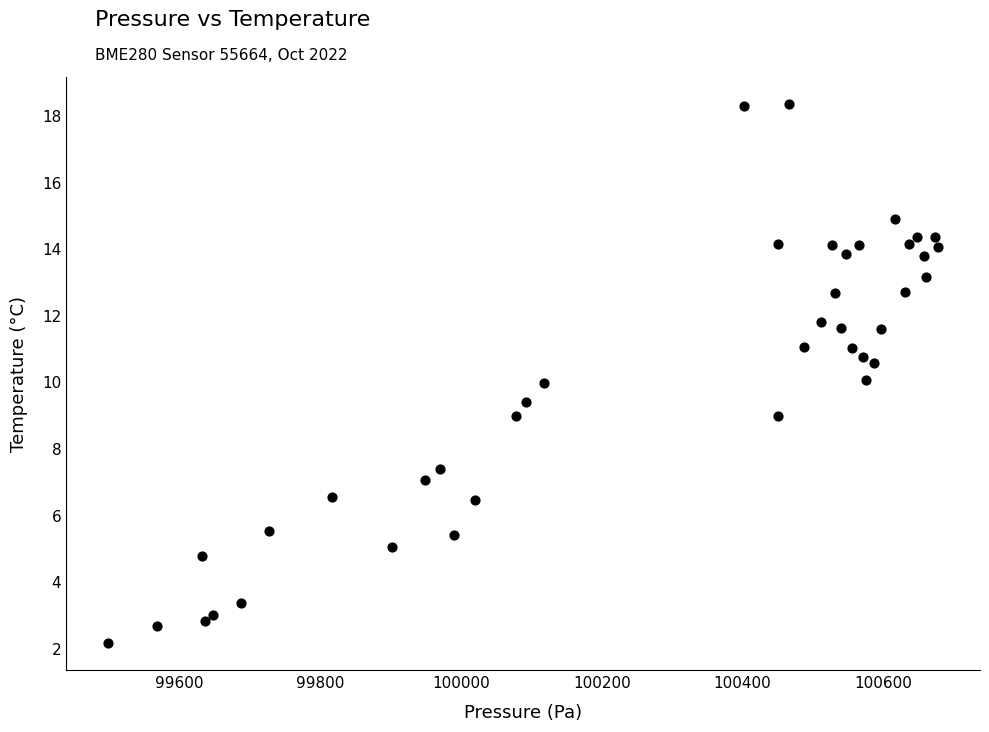

What is the range of X values (max minus min)?

1180.5